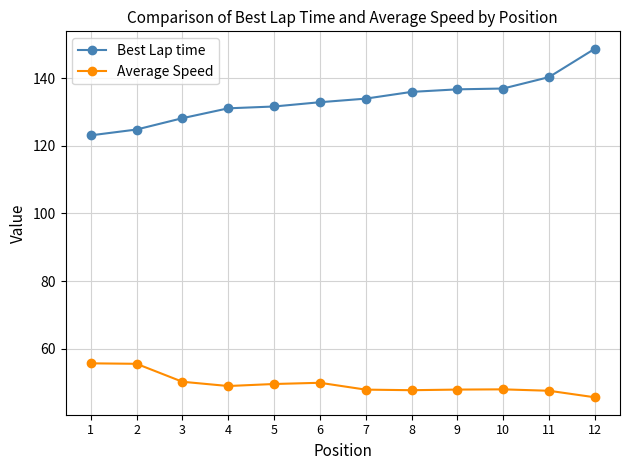

True or false: Best Lap time and Average Speed intersect in this chart.

False